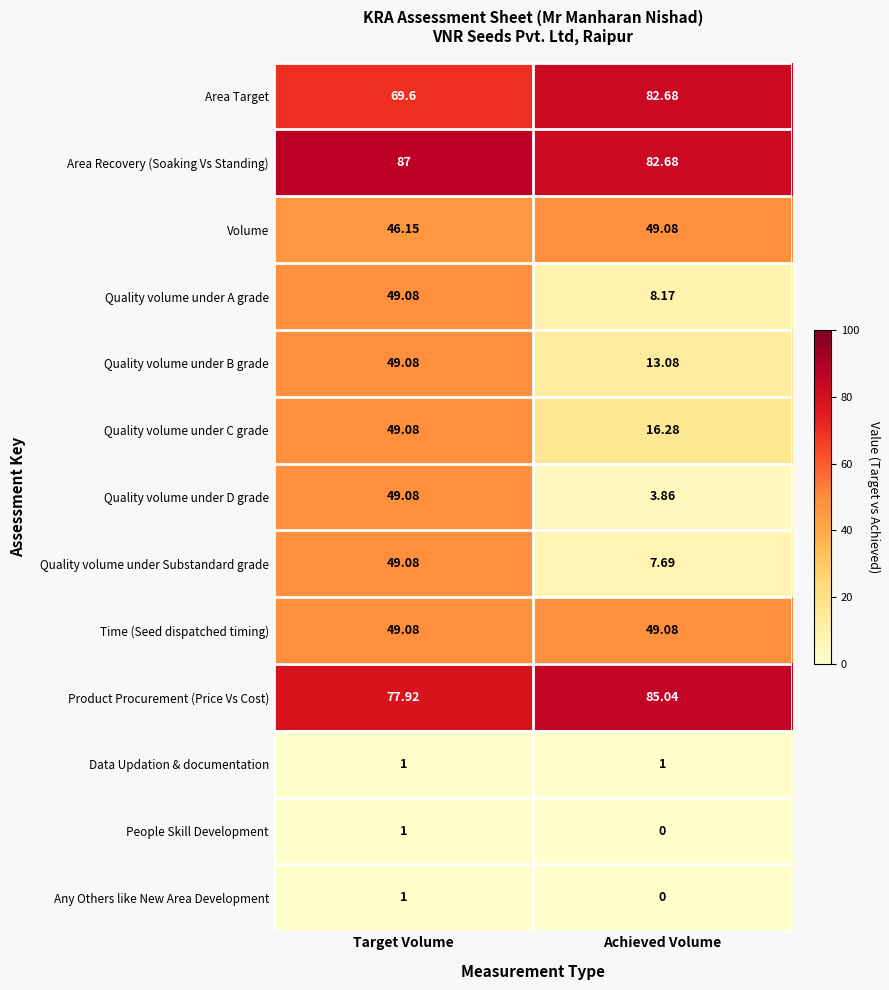

Which category has the lowest value in the People Skill Development series?

Achieved Volume